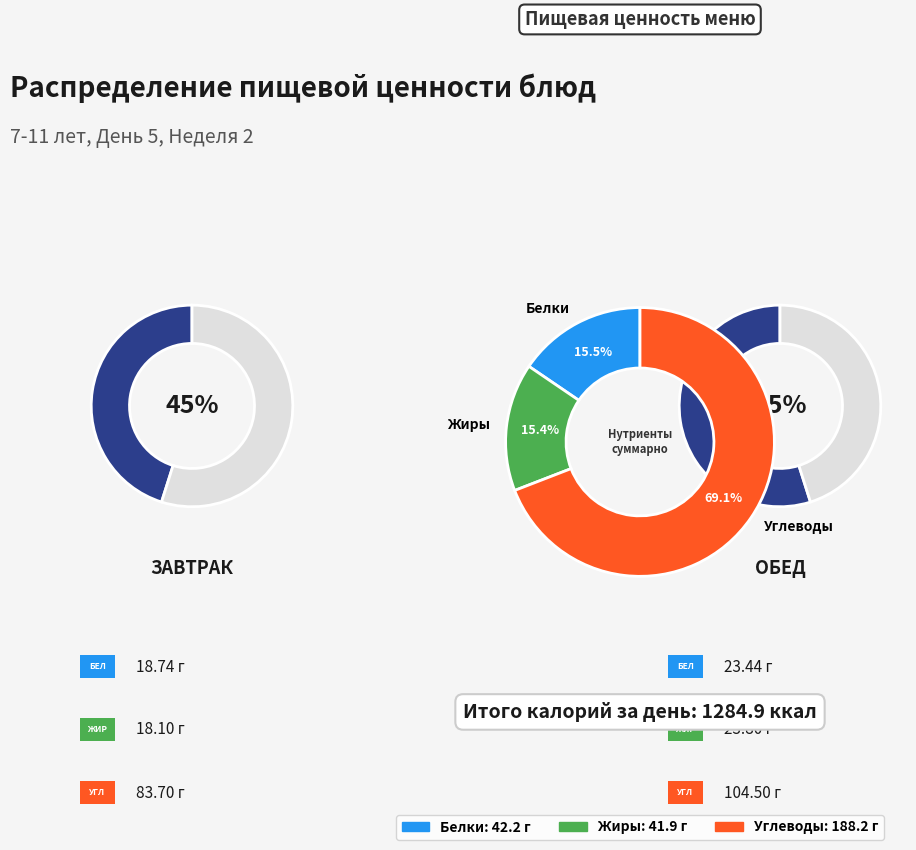

Which category accounts for the majority?

Обед